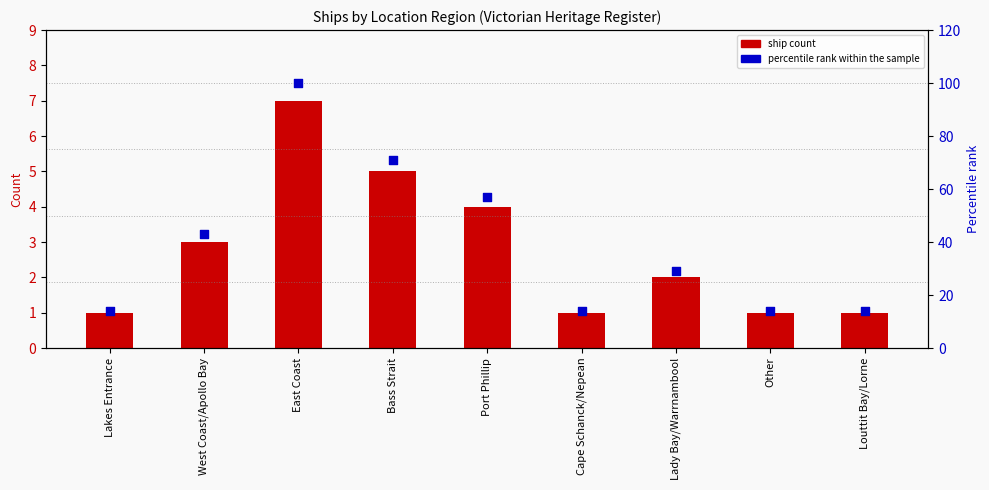

At which category is the sum across all series the highest?

East Coast